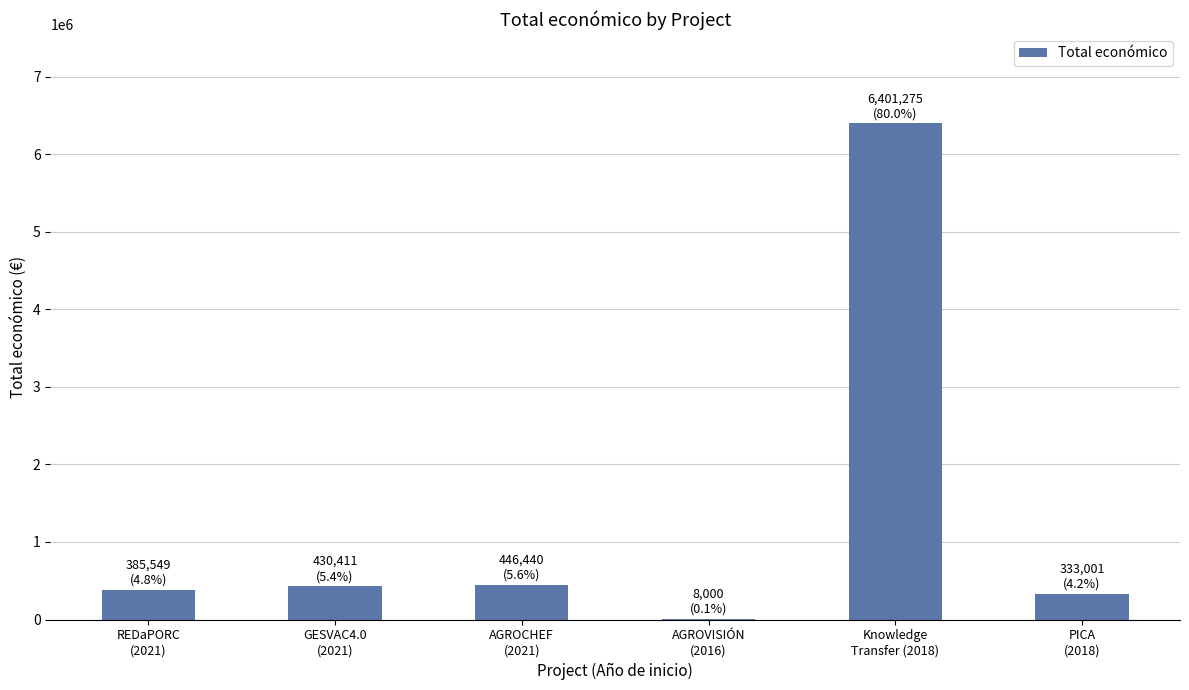

What is the greatest value displayed?

6401275